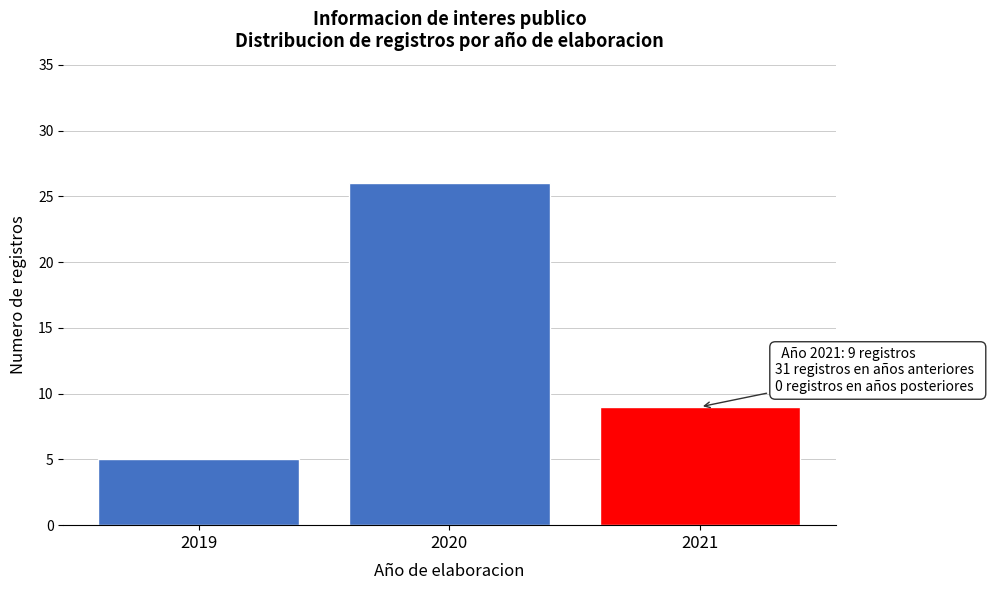

Reading left to right, transcribe all the data shown in this chart.

5	26	9